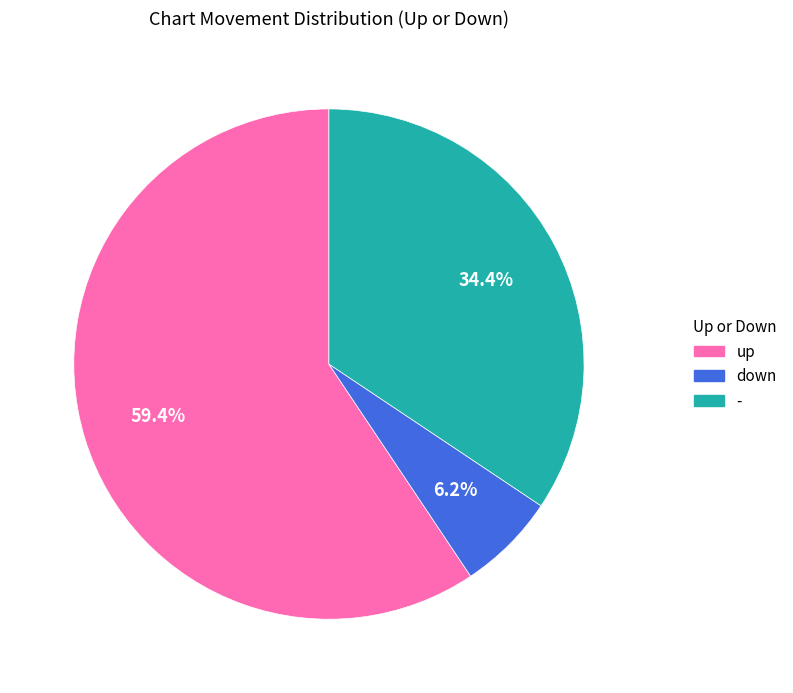

True or false: down accounts for 11% of the total.

False